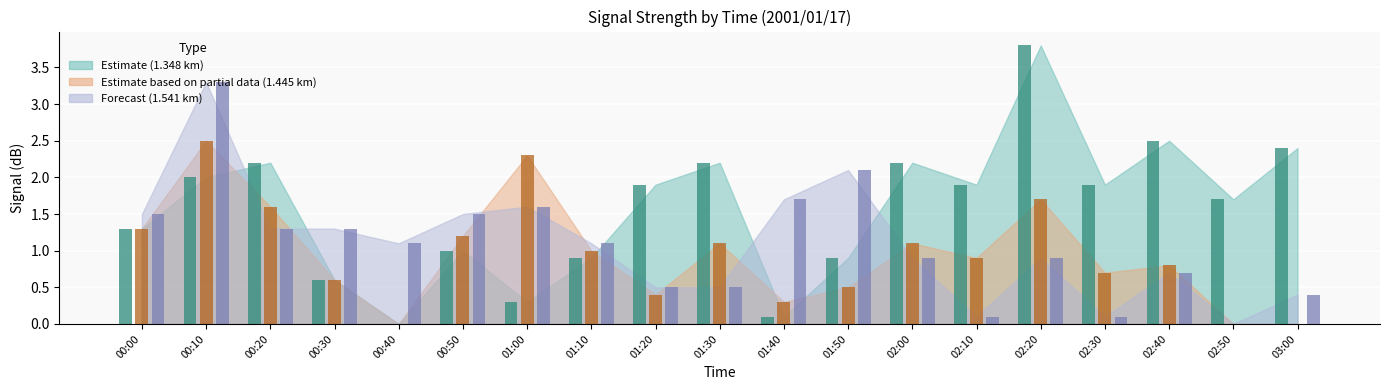

List the series in order of their overall mean, highest first.

1.348, 1.541, 1.445